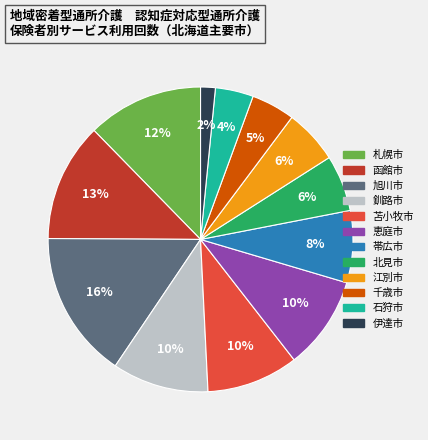

Between 北見市 and 函館市, which is larger?

函館市